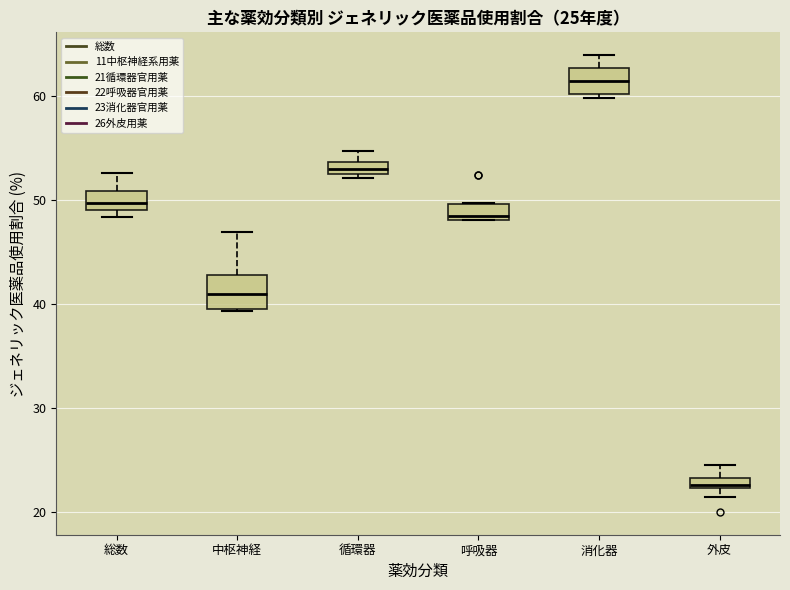

Which box has the lowest median line?

外皮